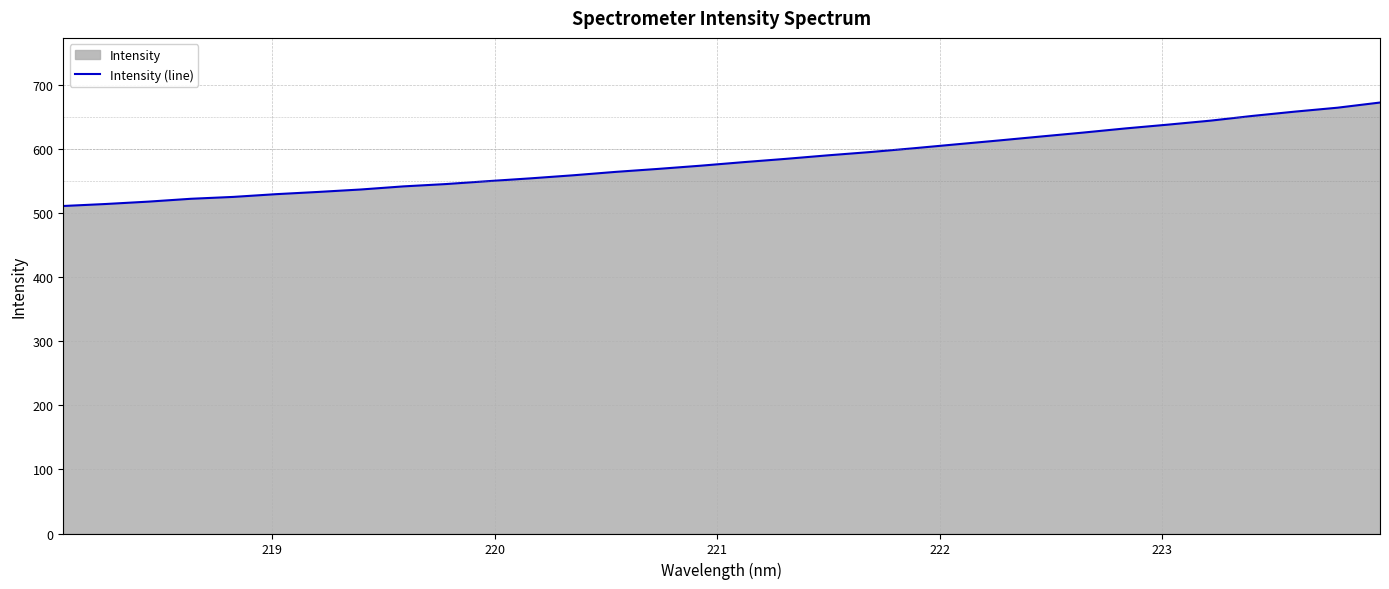

What is the smallest value displayed?

511.3